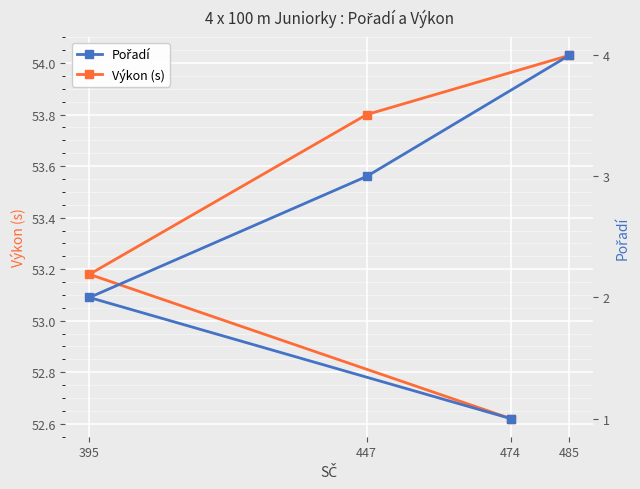

Read the Výkon (s) value at 474.

52.6